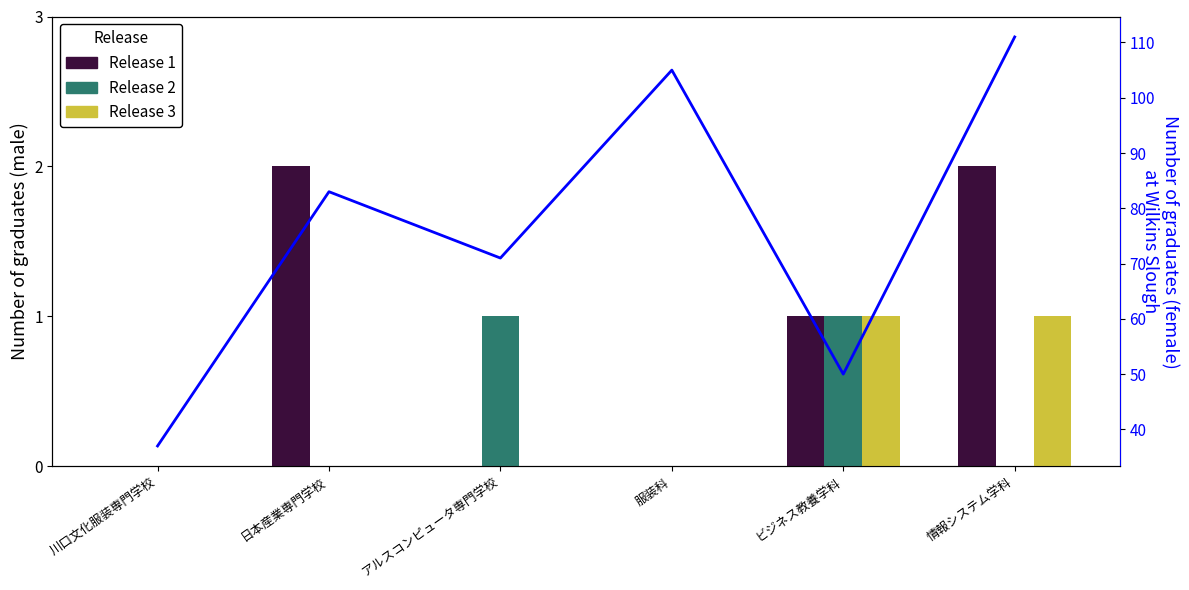

True or false: Release 2 has a value of 1 at 日本産業専門学校.

False